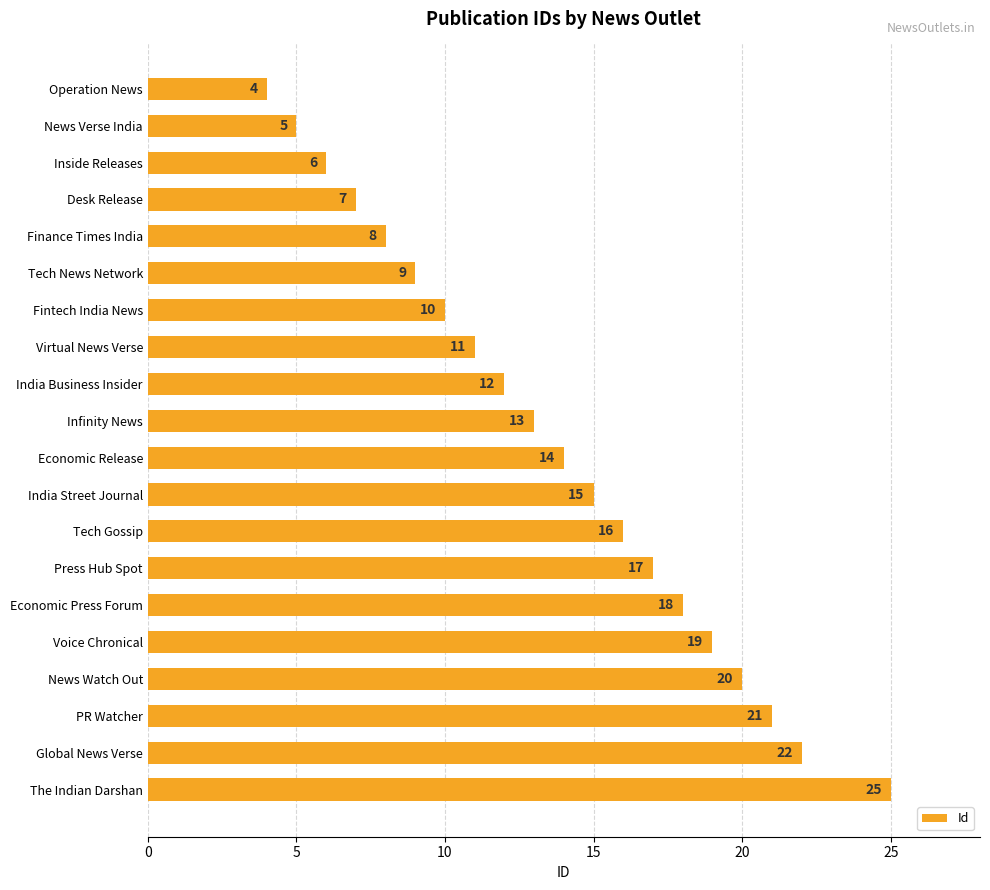

How many data points are less than 14?

10